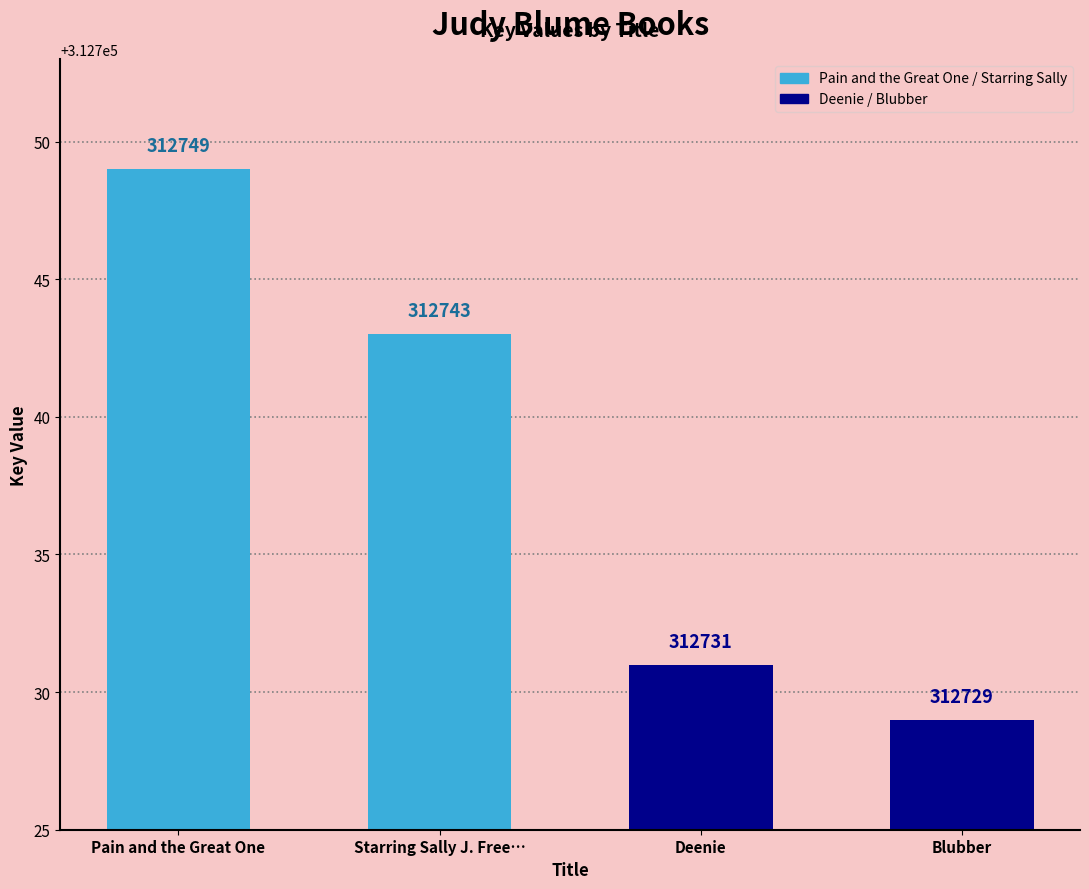

What is the label of the 2nd bar from the right?

Deenie